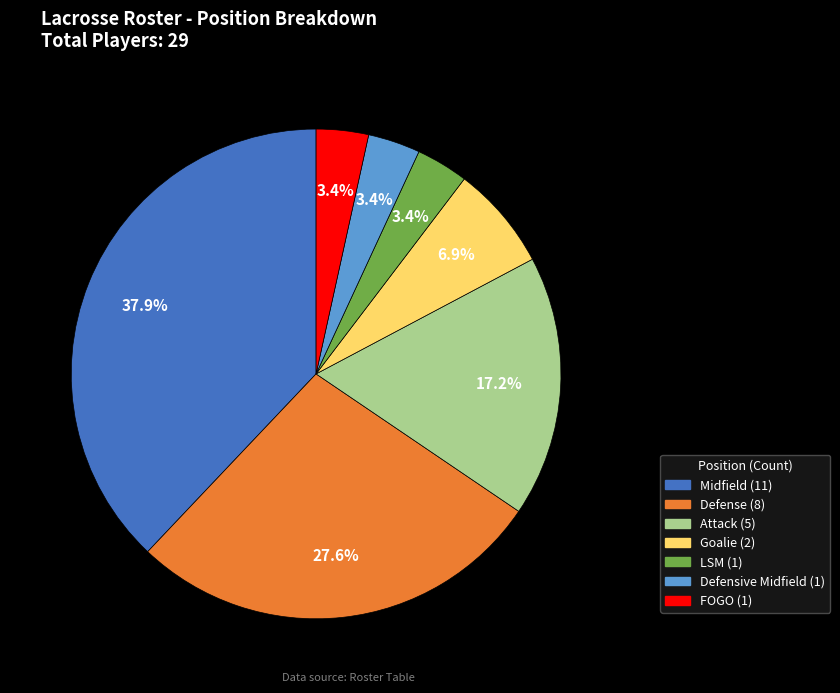

What is the largest slice in the pie chart?

Midfield